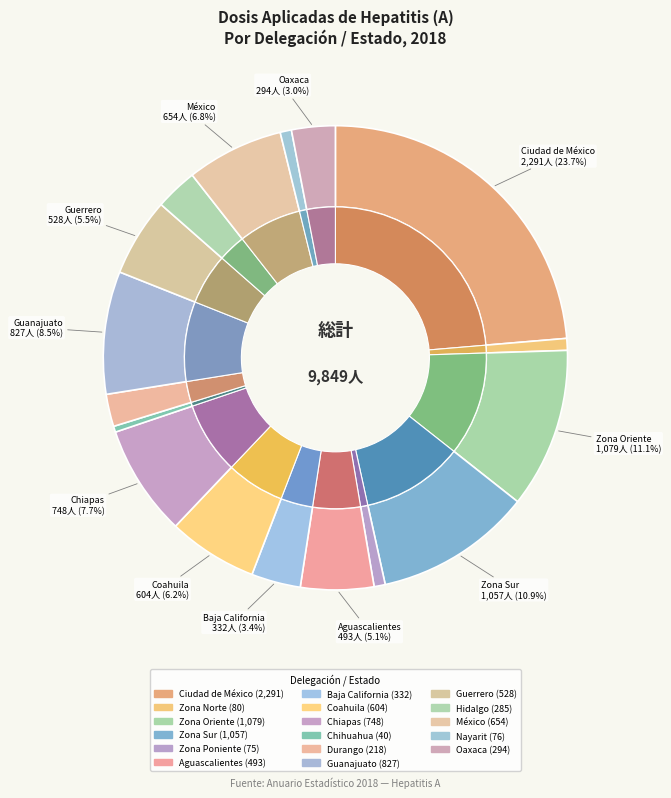

How many slices are in this pie chart?

17